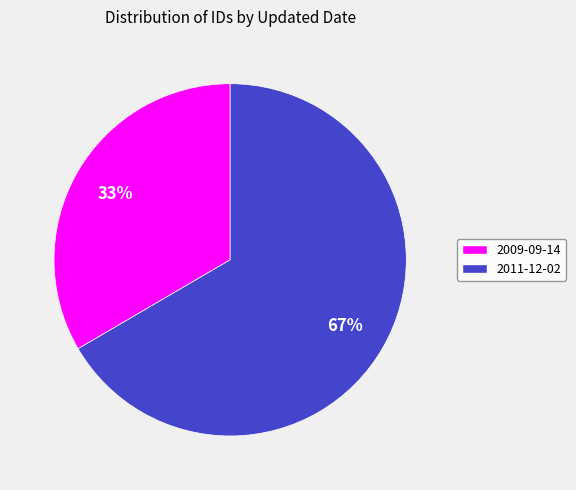

How many slices are in this pie chart?

2